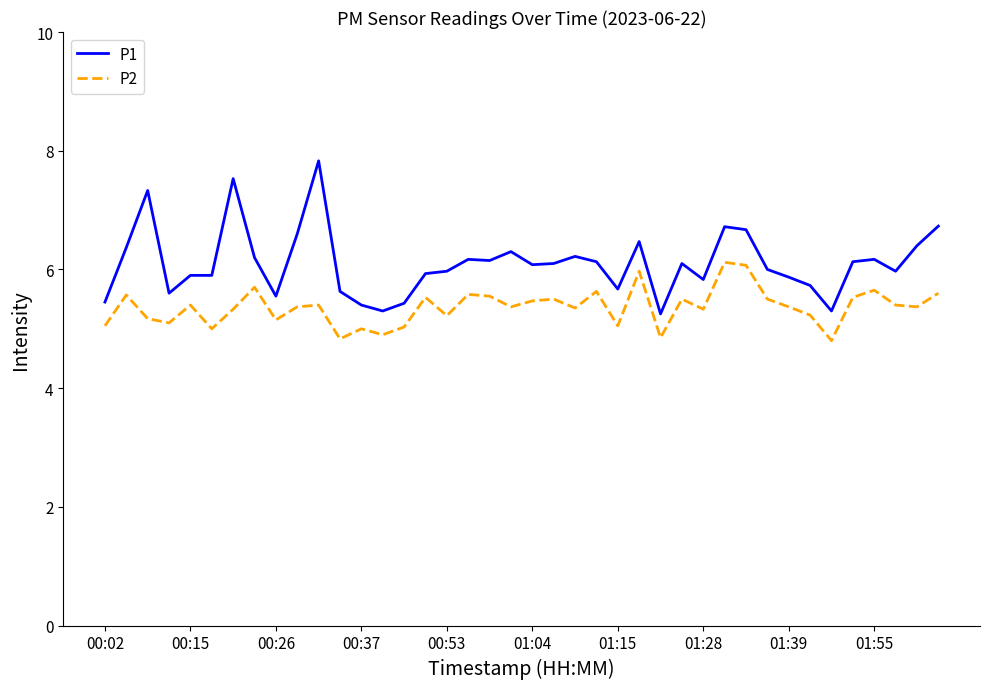

True or false: P2 has more than 0 points higher than both neighbors.

True